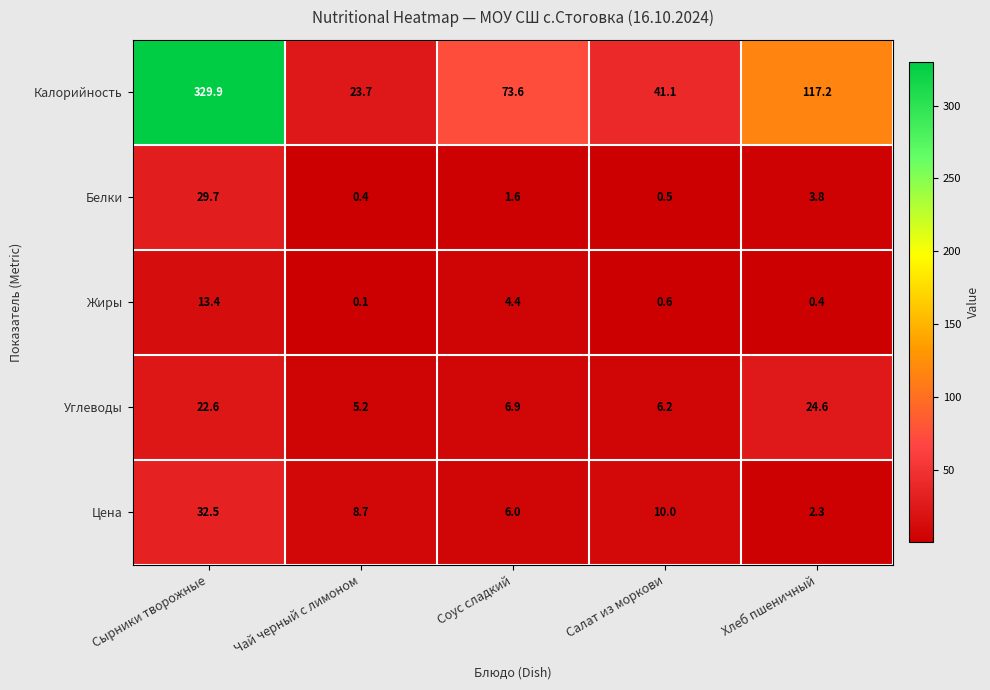

Which series has the largest total across all categories?

Калорийность